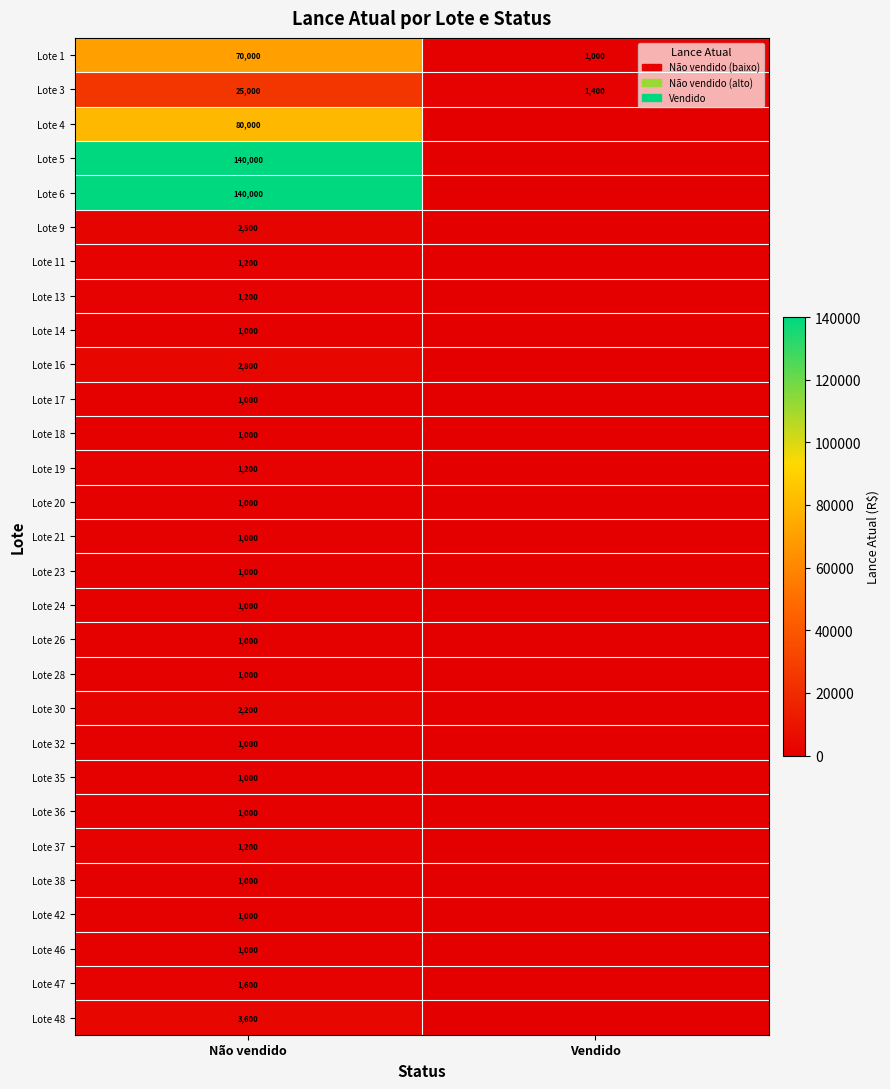

What is the spread (max minus min) of values at Não vendido?

139000